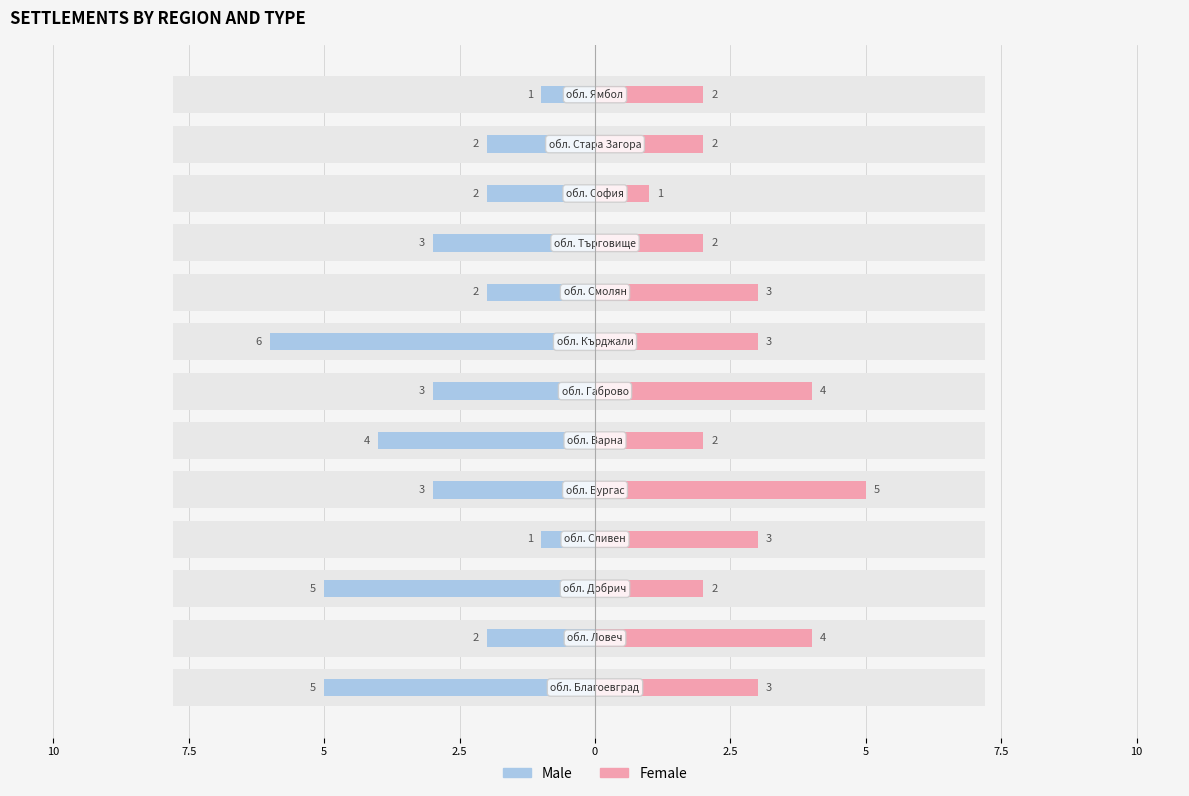

Which series has the largest range (max minus min)?

Male